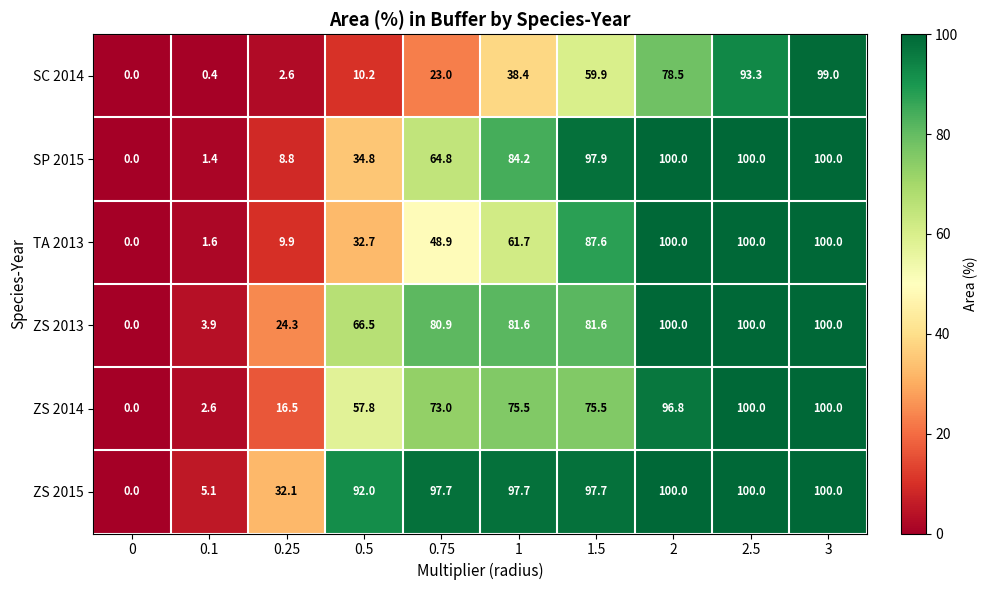

Rank the series at 1.5 from highest to lowest value.

SP 2015, ZS 2015, TA 2013, ZS 2013, ZS 2014, SC 2014